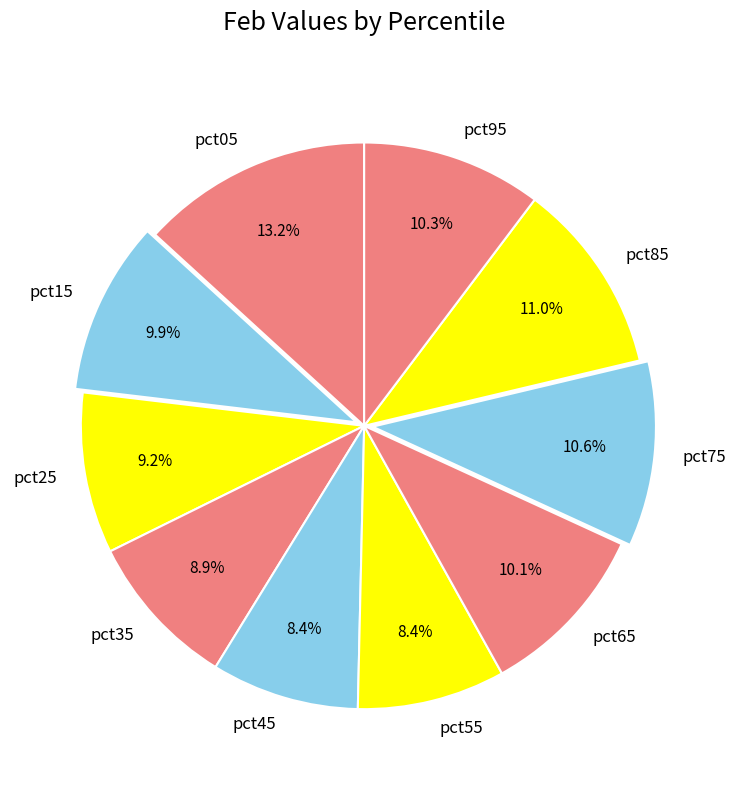

Does pct55 account for over 50% of the chart?

No